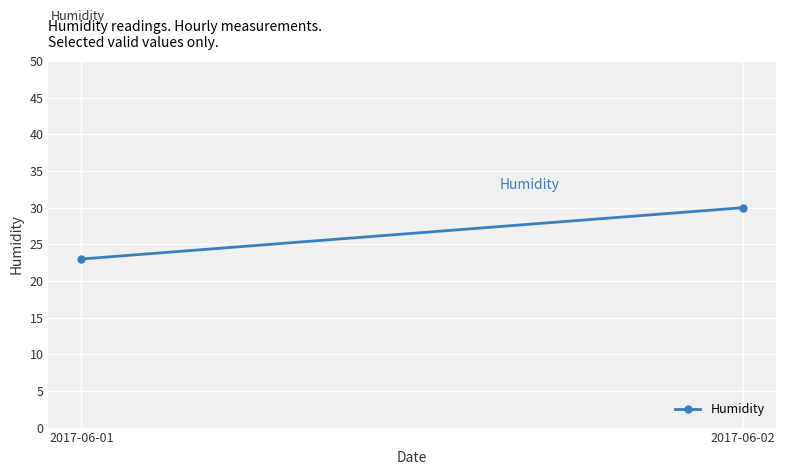

How many distinct data groups are displayed?

1